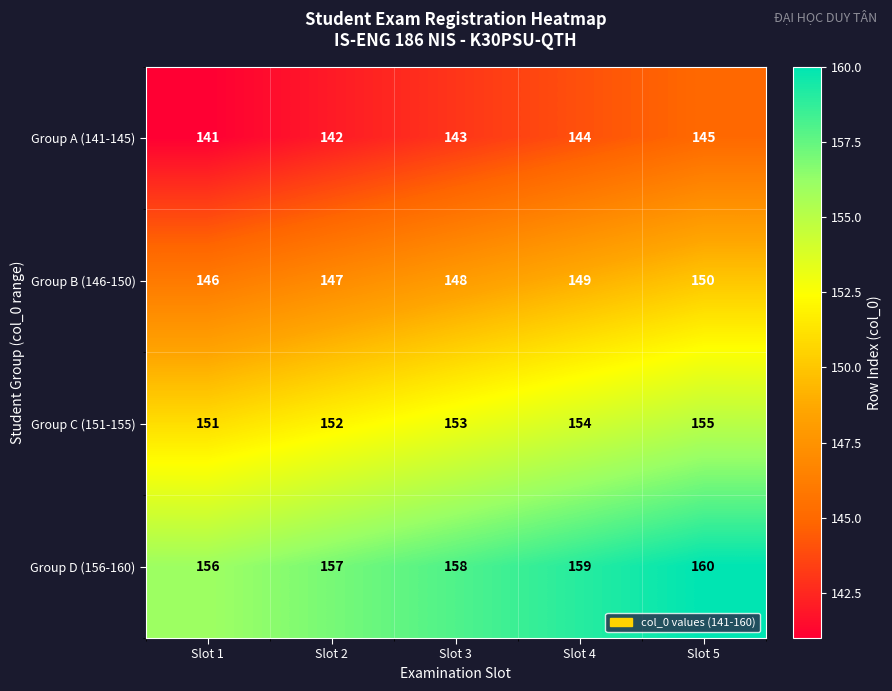

What is the total value across all series at Slot 5?

610